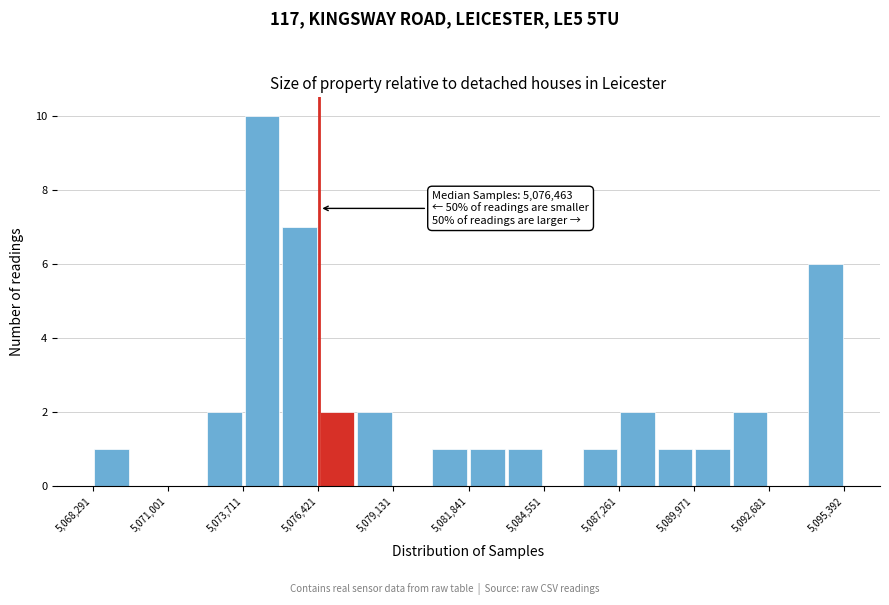

Around what value on the x-axis is the tallest bar? Give the approximate position of its centre, as read against the axis.

5074500